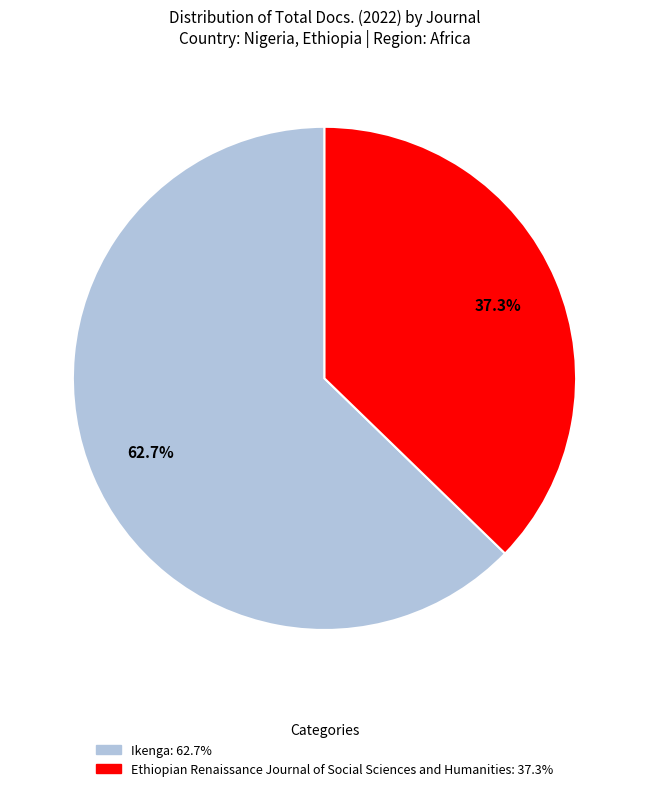

How much of the chart is everything except Ikenga?

37.3%